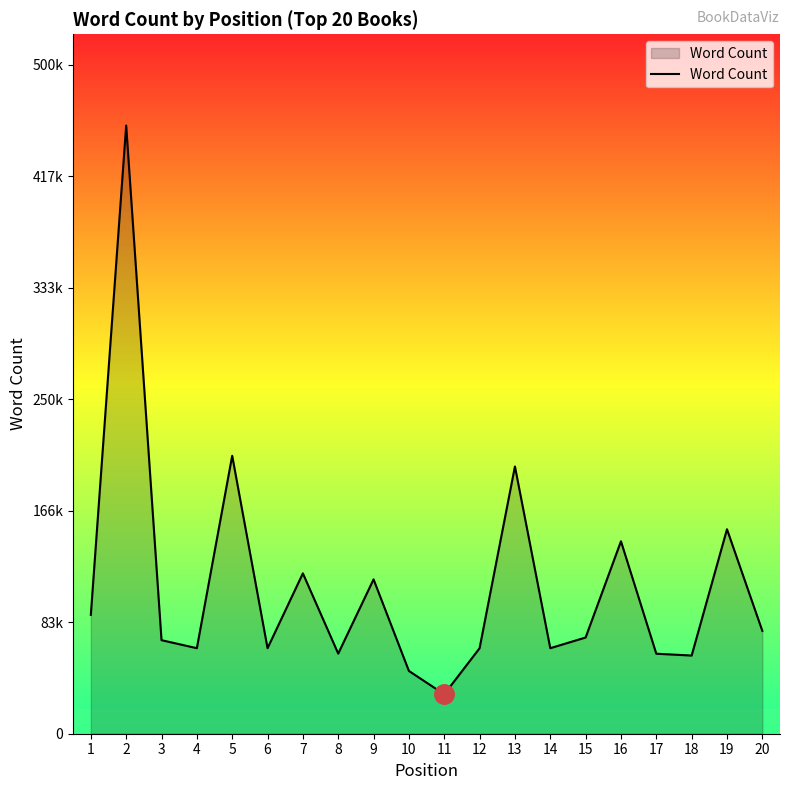

Reading left to right, list all the values displayed in this chart.

1=88942	2=455125	3=70000	4=64000	5=208000	6=64000	7=120000	8=59960	9=115500	10=46972	11=29500	12=64000	13=200000	14=64000	15=72000	16=144000	17=59860	18=58500	19=153000	20=76944